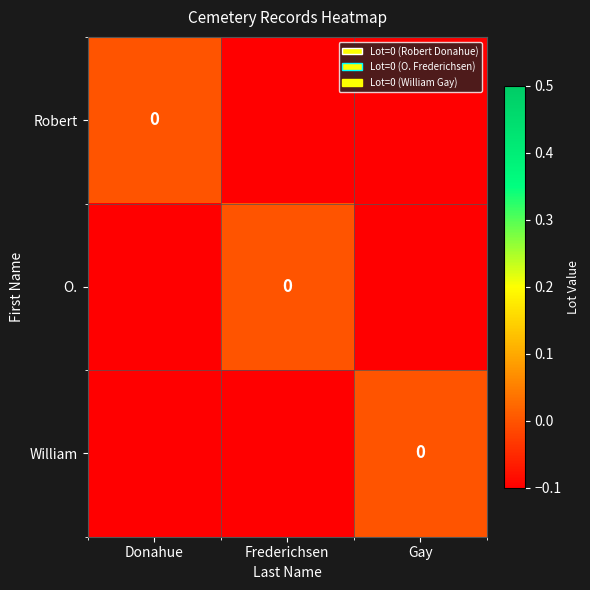

How many values in the Robert series are below 0?

2